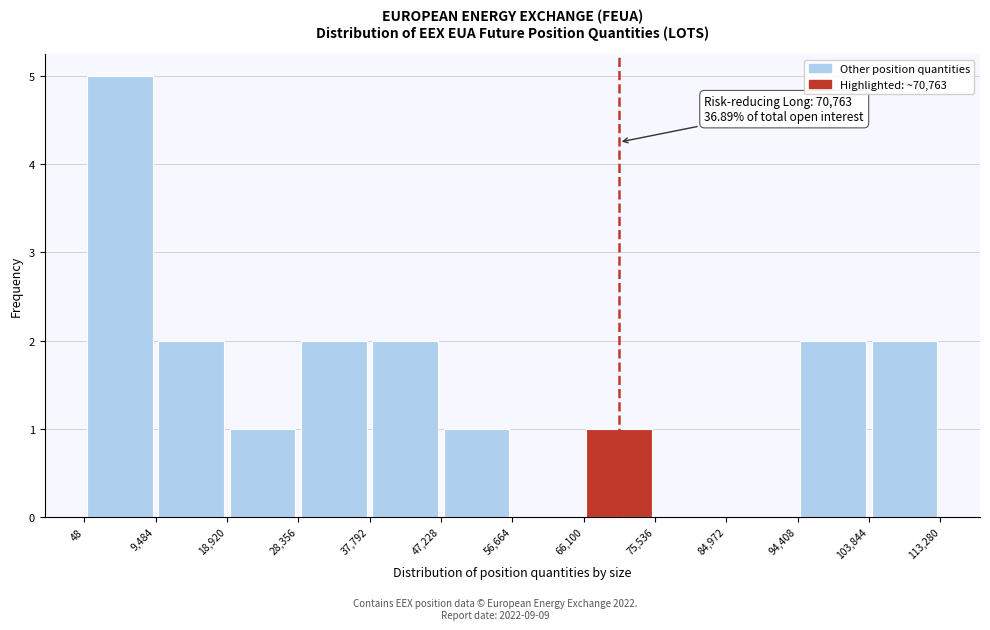

Over which range of the x-axis is the bar tallest?

48 to 9,484